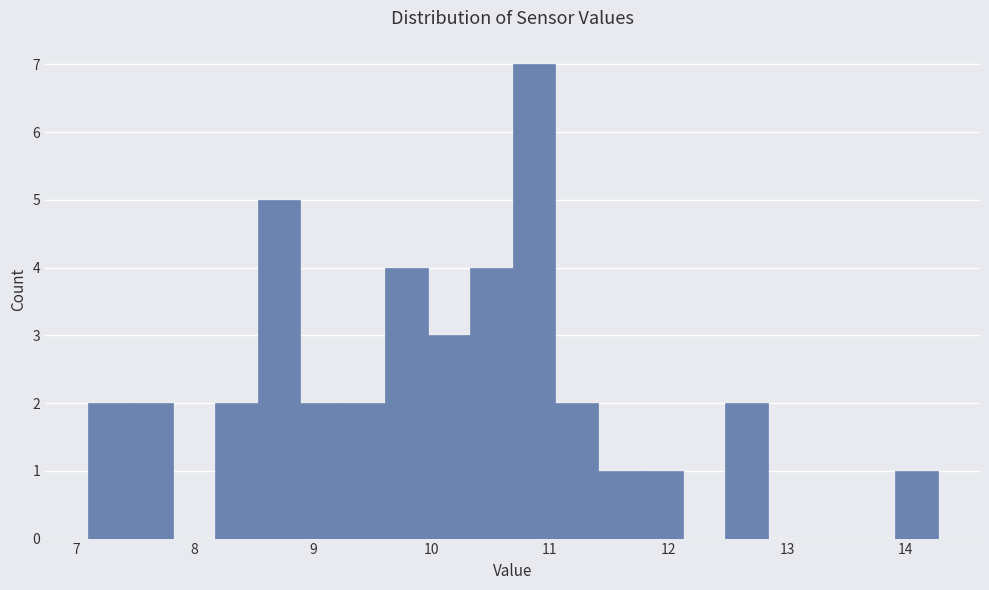

Read against the x-axis, roughly where is the centre of the tallest bar?

10.9